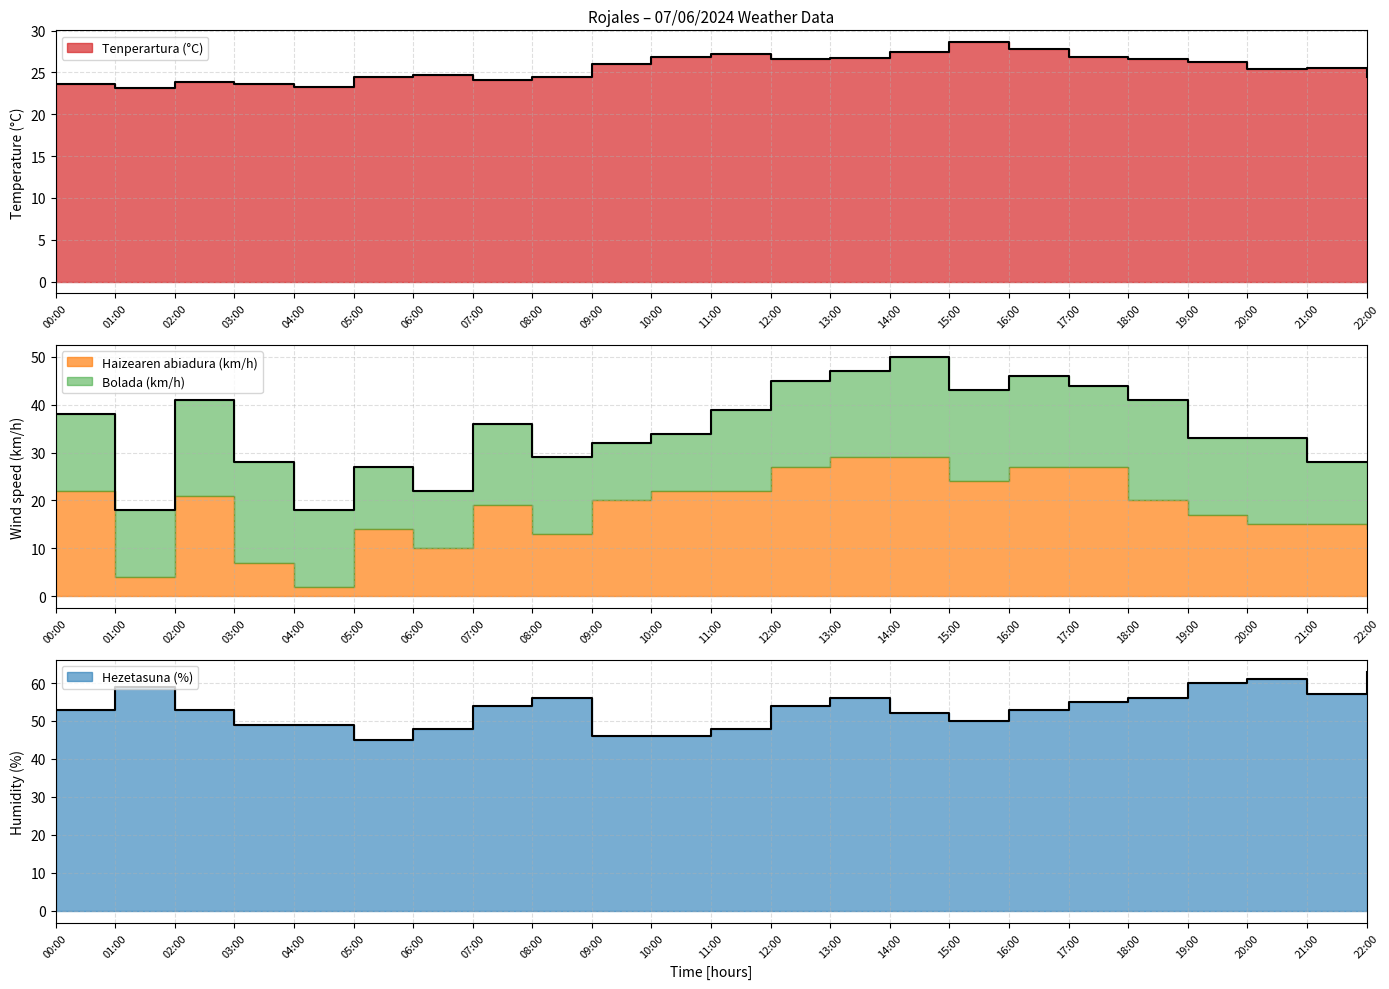

What is the value of the Tenperartura (°C) point at the 3rd from the left?

23.9